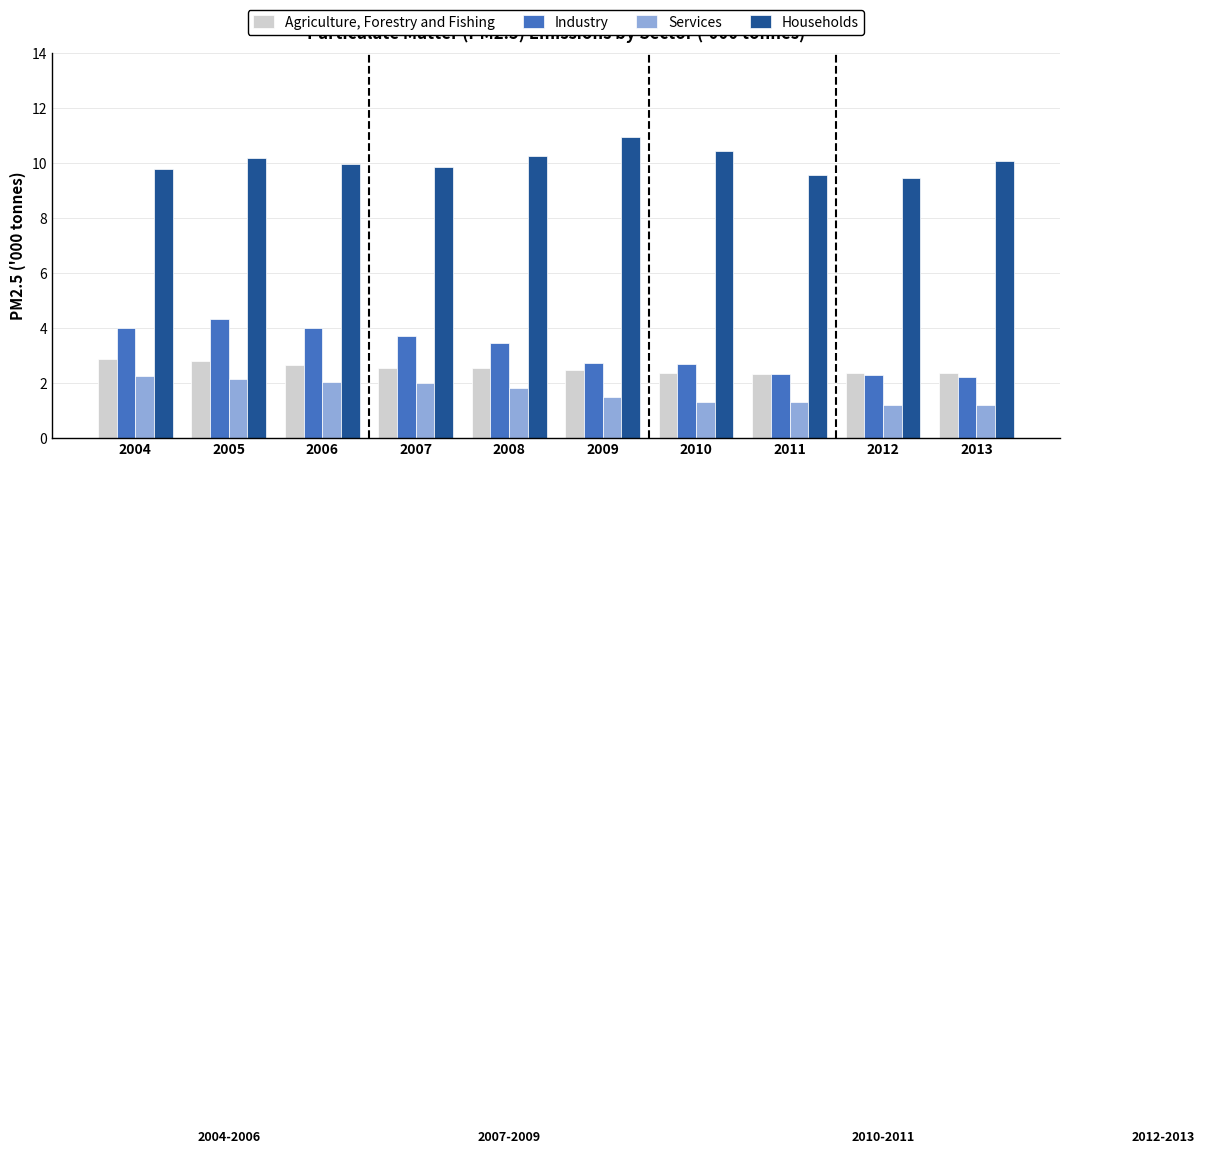

Is it true that Households equals 10.0 at 2006?

True